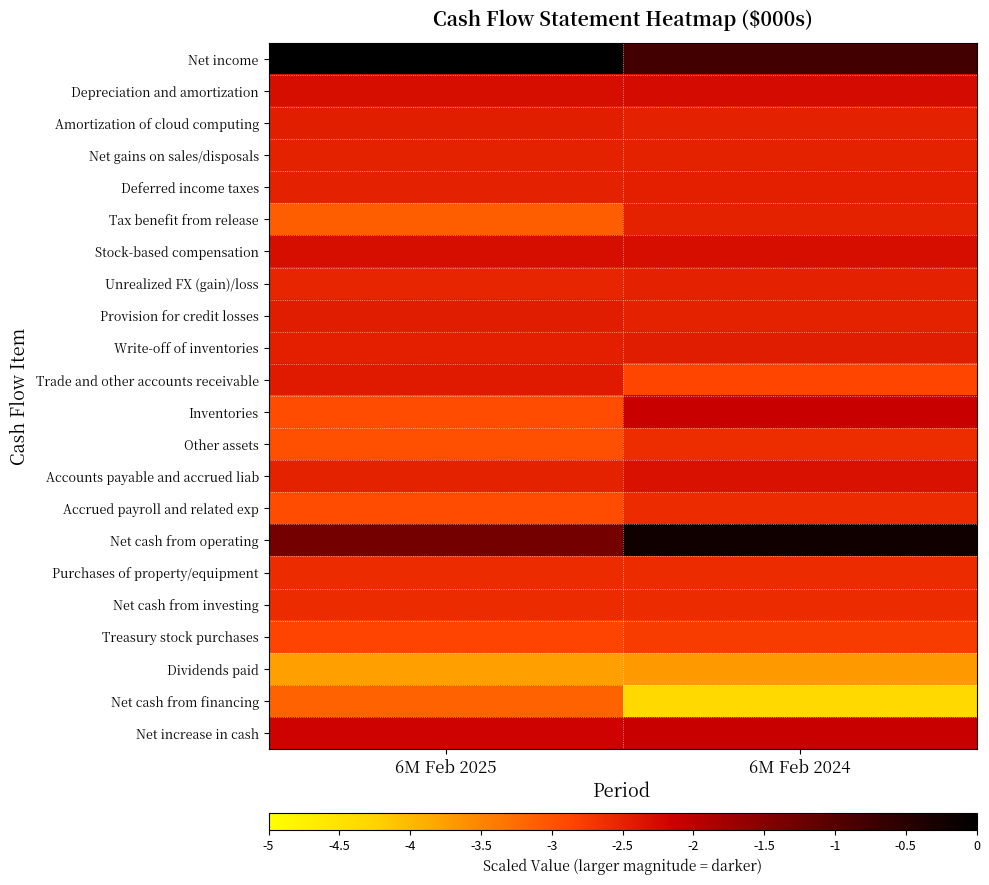

At how many categories does at least one series exceed -2?

2